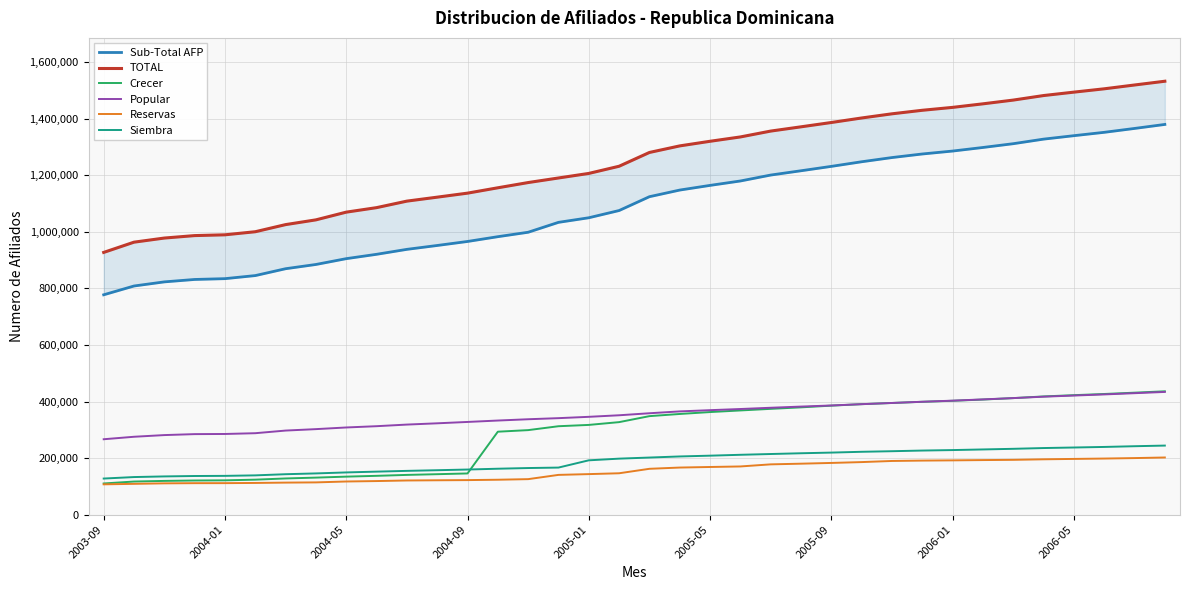

How many lines are shown in the chart?

6